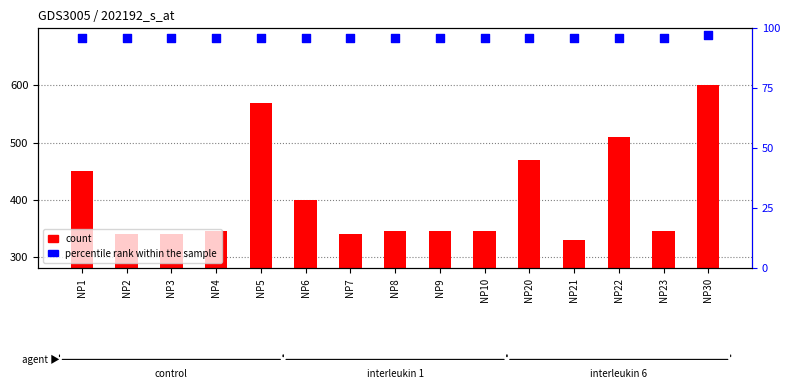

Which series has the largest Y range (max minus min)?

count